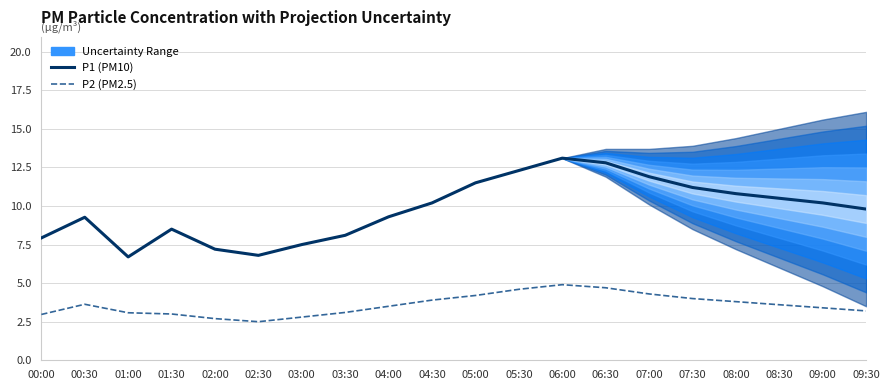

At which category is the sum across all series the highest?

06:00